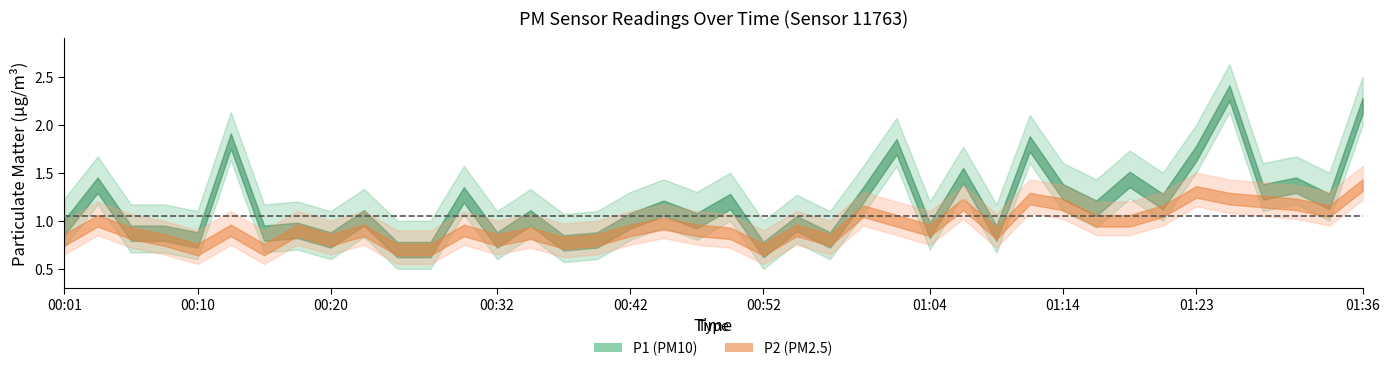

Reading right to left, transcribe all the data shown in this chart.

P1: 2.2	1.2	1.4	1.3	2.3	1.7	1.2	1.4	1.1	1.3	1.8	0.9	1.5	0.9	1.8	1.3	0.8	1.0	0.7	1.2	1.0	1.1	1.0	0.8	0.8	1.0	0.8	1.3	0.7	0.7	1.0	0.8	0.9	0.9	1.8	0.8	0.9	0.9	1.4	0.9
P2: 1.4	1.1	1.2	1.2	1.2	1.3	1.1	1.0	1.0	1.2	1.2	0.9	1.2	0.9	1.0	1.1	0.8	0.9	0.7	0.9	0.9	1.0	0.9	0.8	0.8	0.9	0.8	0.9	0.7	0.7	0.9	0.8	0.9	0.7	0.9	0.7	0.8	0.9	1.0	0.8